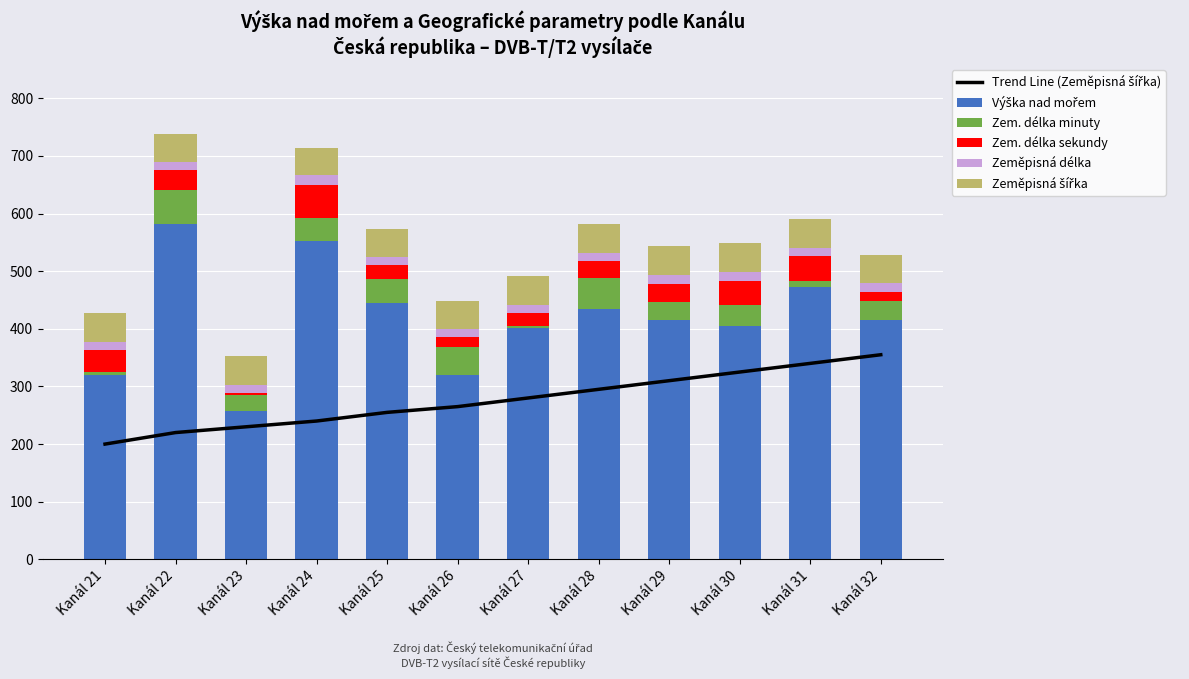

The Zeměpisná délka series shows 20 at Kanál 31. True or false?

False